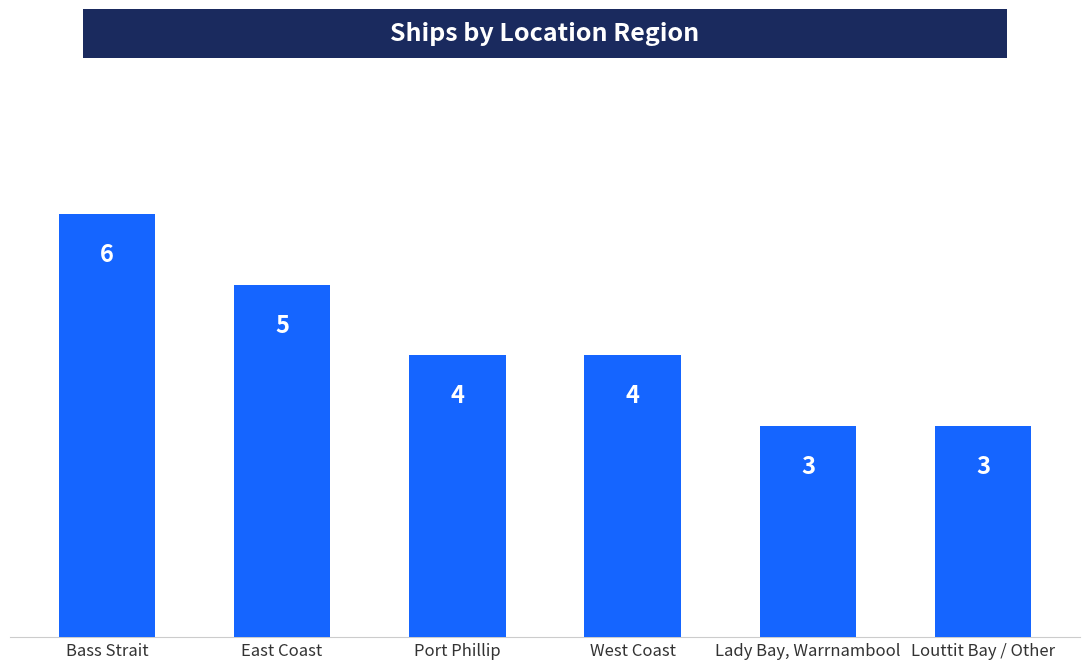

Does the chart contain any negative values?

No